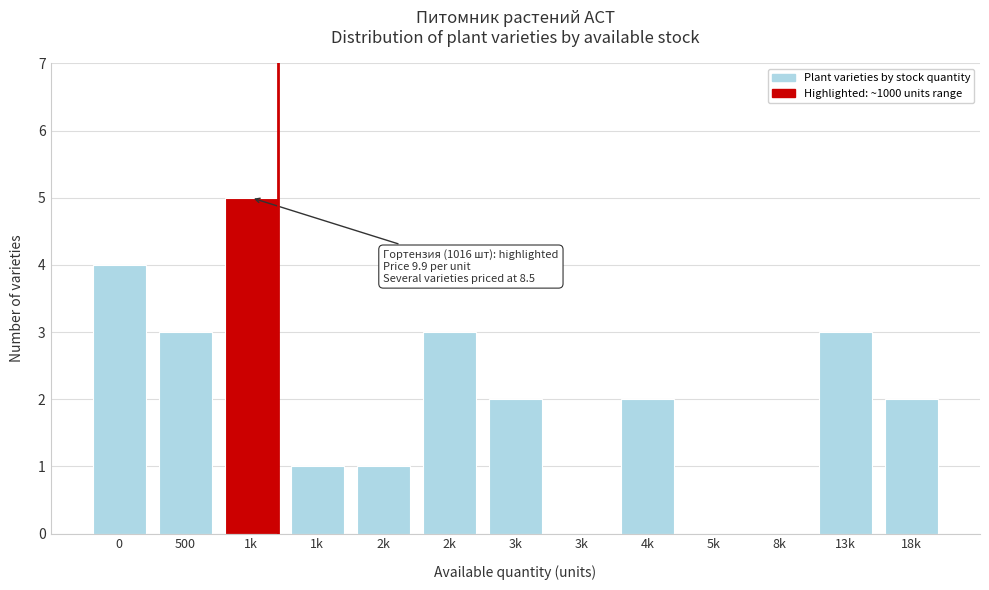

How many categories are shown in the chart?

13